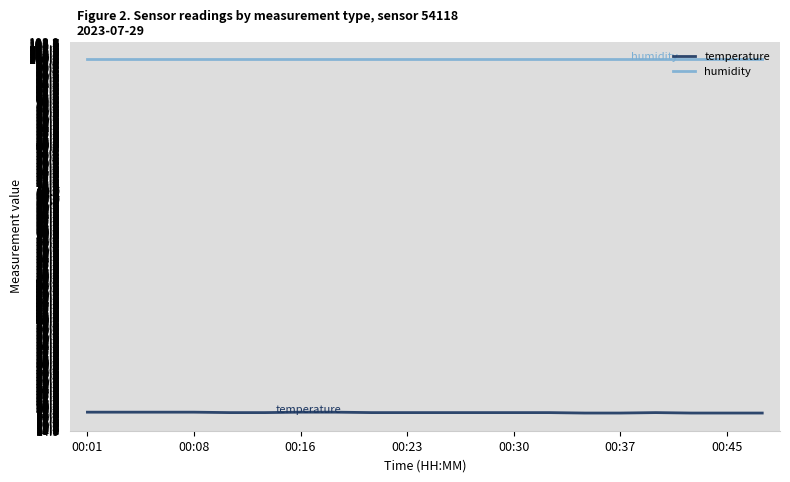

True or false: humidity and temperature cross at least once.

False